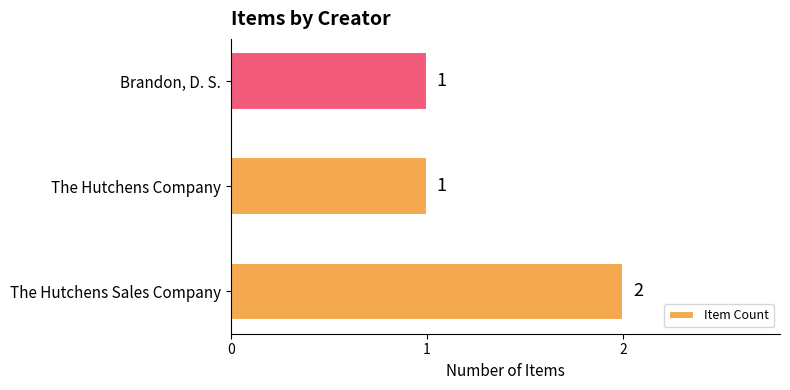

Which label corresponds to the largest value in the chart?

The Hutchens Sales Company